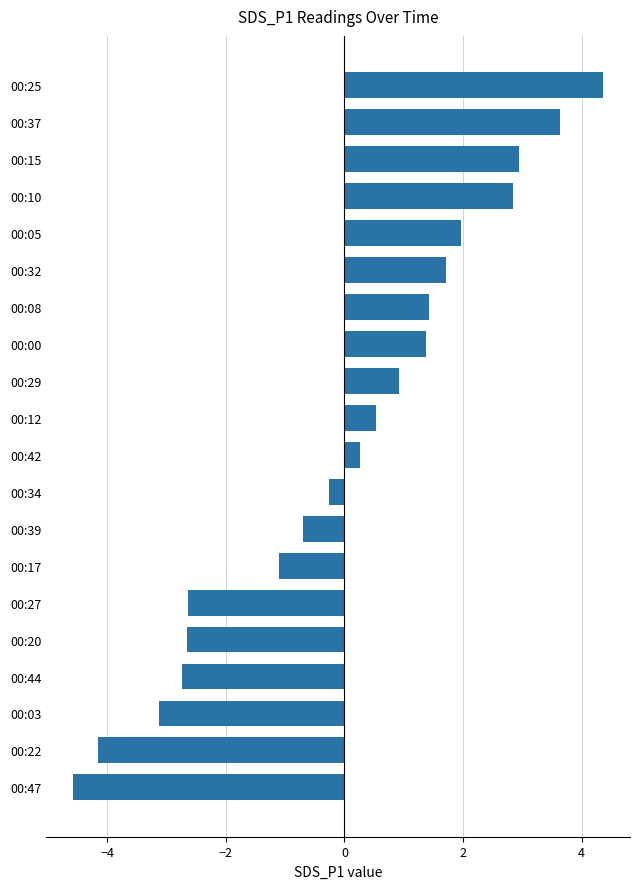

How many negative values are there?

9